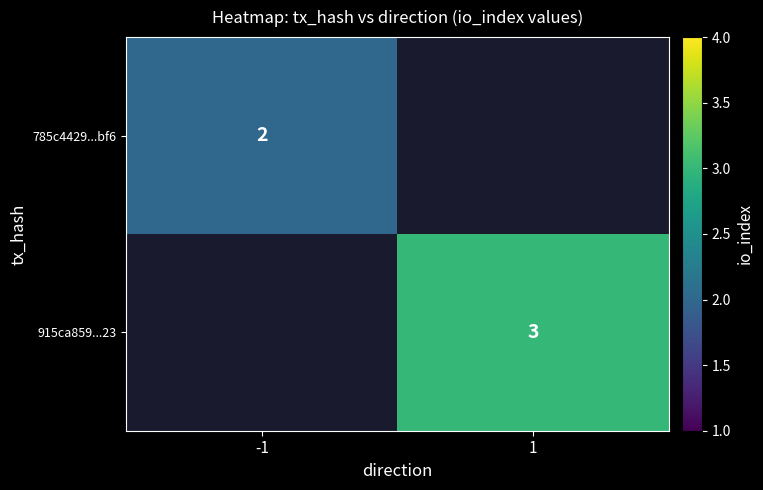

Is it true that 785c4429...bf6 equals 2 at -1?

True